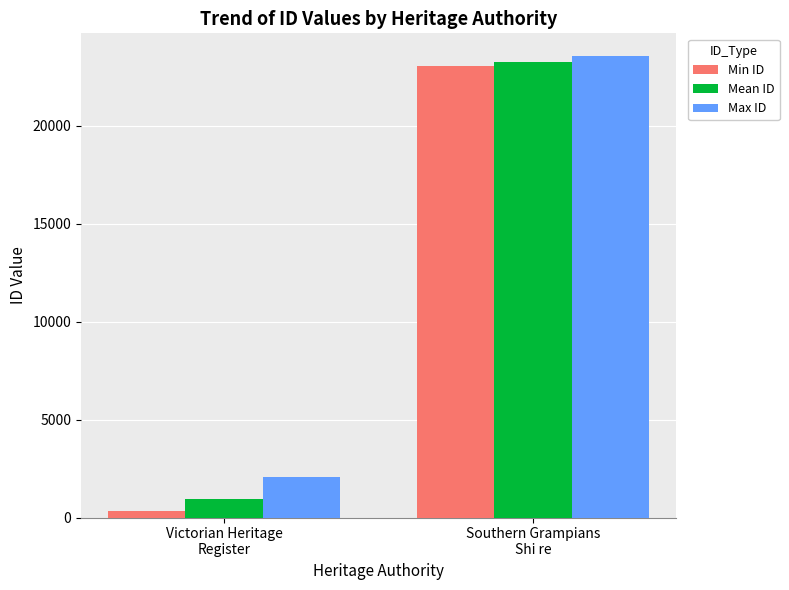

Reading left to right, transcribe all the data shown in this chart.

Min ID: 321.0	23040.0
Mean ID: 967.8	23233.0
Max ID: 2066.0	23543.0